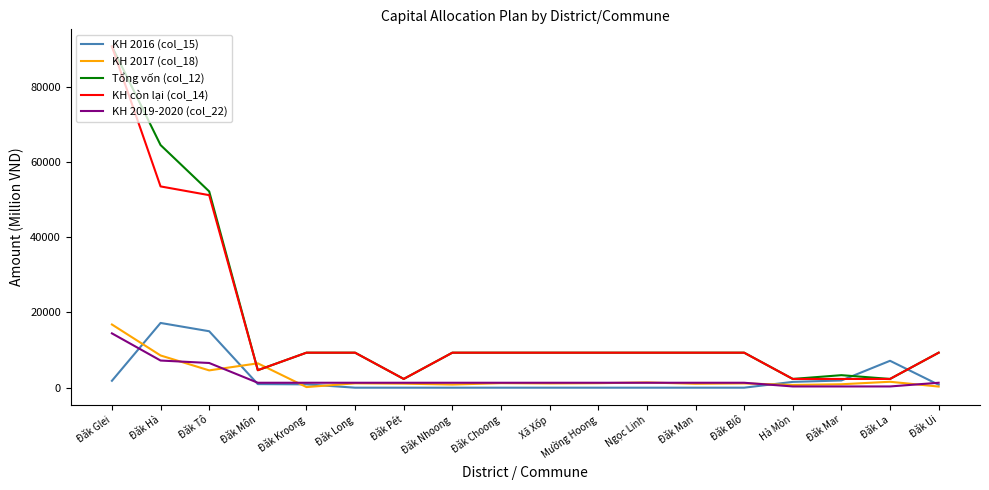

Read the KH 2019-2020 (col_22) value at Đăk Blô.

1312.8